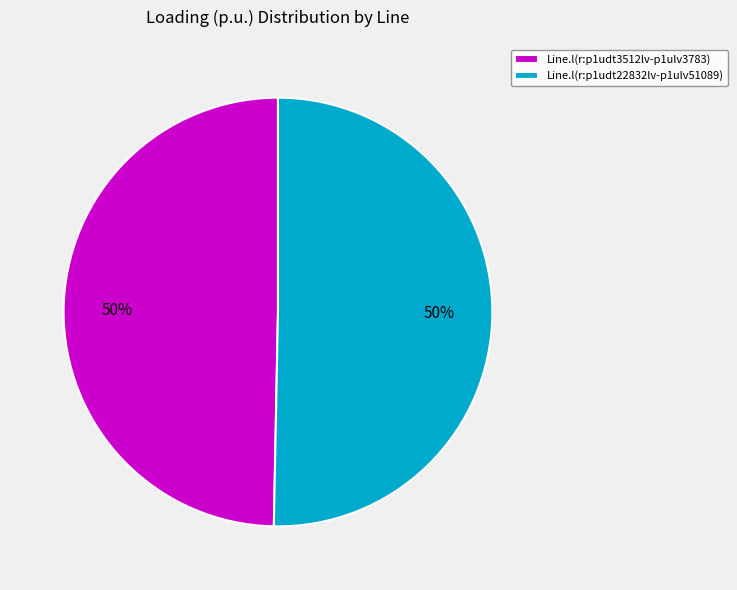

To the nearest percent, what percentage of the pie is Line.l(r:p1udt3512lv-p1ulv3783)?

50%